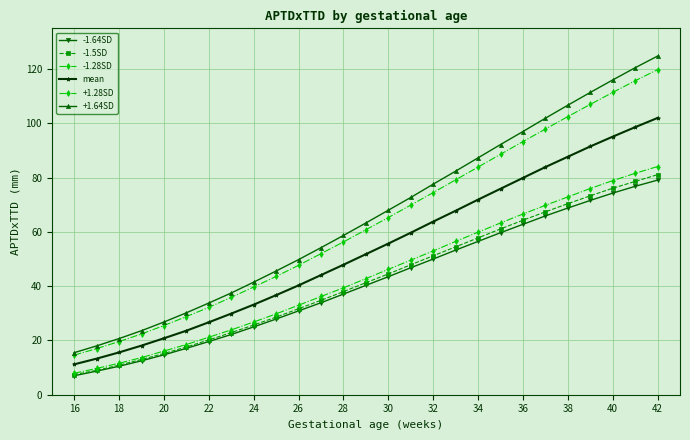

How many categories are shown in the chart?

27